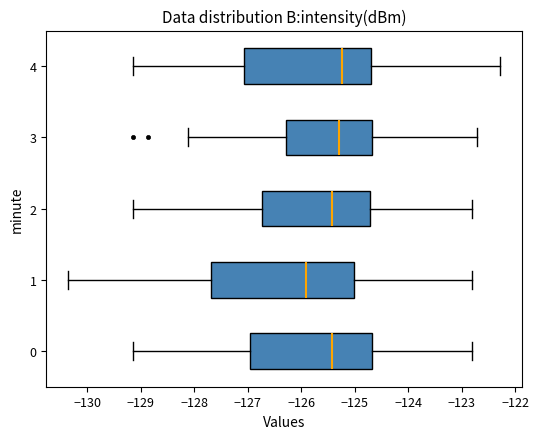

Reading bottom to top, transcribe this box plot: for each box, give where its median line is, the range the box spans, and where its two whiskers end, as read against the x-axis. The values are not printed on the chart, so give them approximately, as read against the axis.

0: median -125.4, box -127.0 to -124.7, whiskers -129.1 to -122.8
1: median -125.9, box -127.7 to -125.0, whiskers -130.4 to -122.8
2: median -125.4, box -126.7 to -124.7, whiskers -129.1 to -122.8
3: median -125.3, box -126.3 to -124.7, whiskers -128.1 to -122.7
4: median -125.2, box -127.1 to -124.7, whiskers -129.1 to -122.3